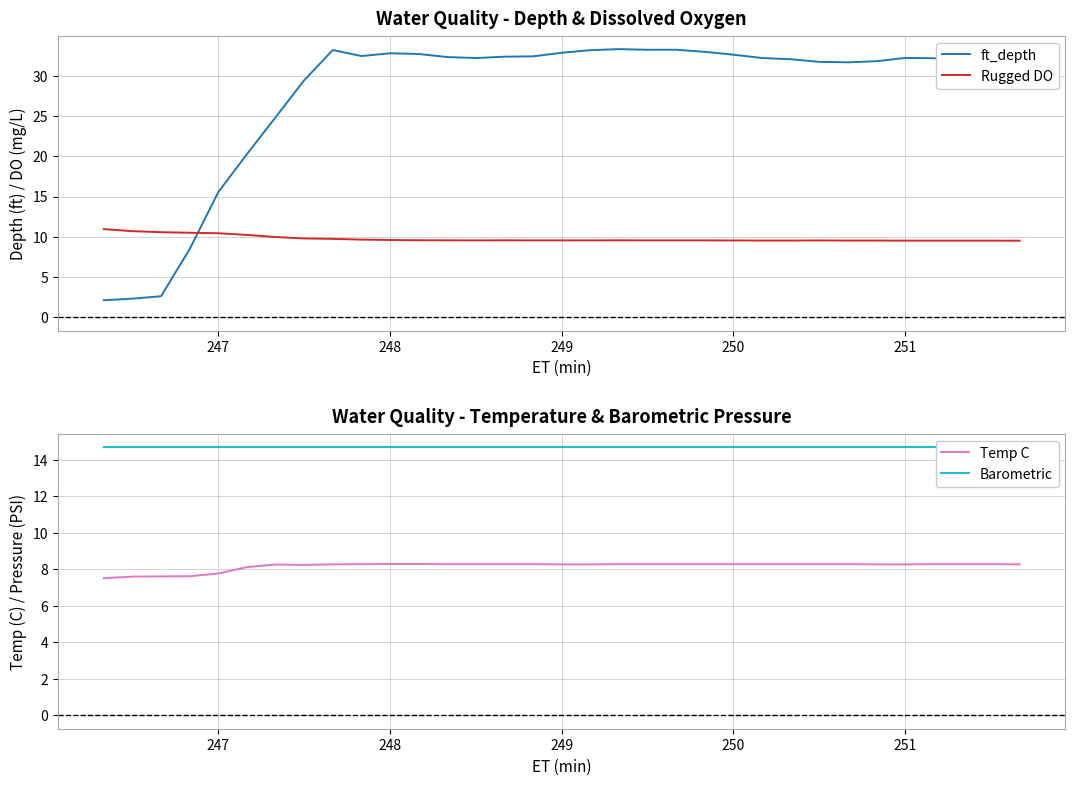

What is the difference between the maximum and second lowest values in the Temp C series?

0.7